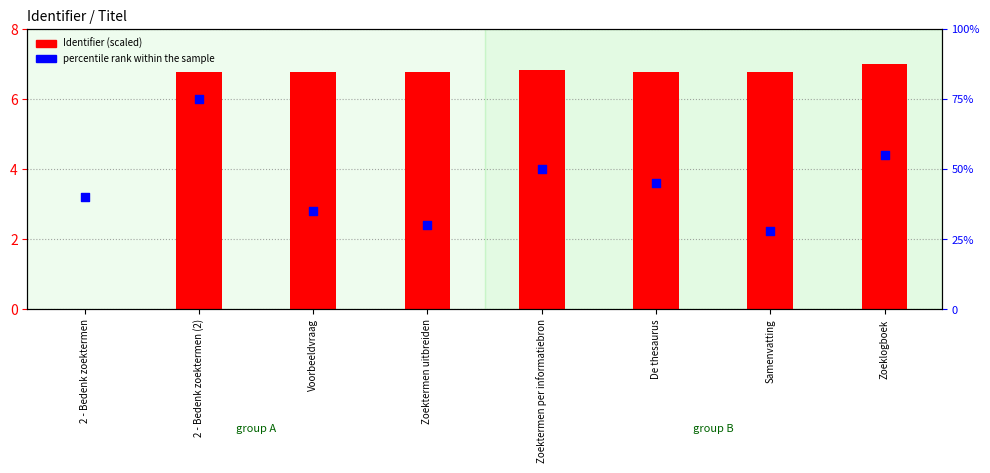

At which category is the sum across all series the highest?

2 - Bedenk zoektermen (2)